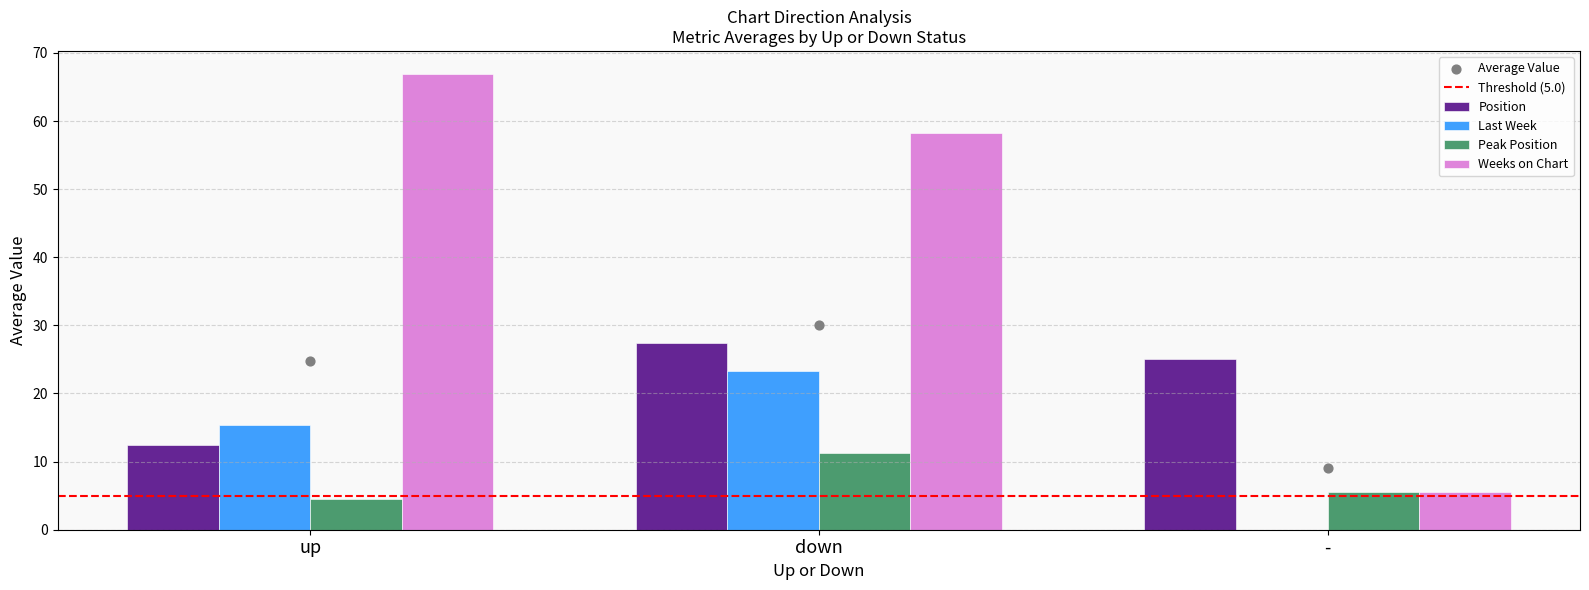

What is the sum of the Weeks on Chart values at down and -?

63.8